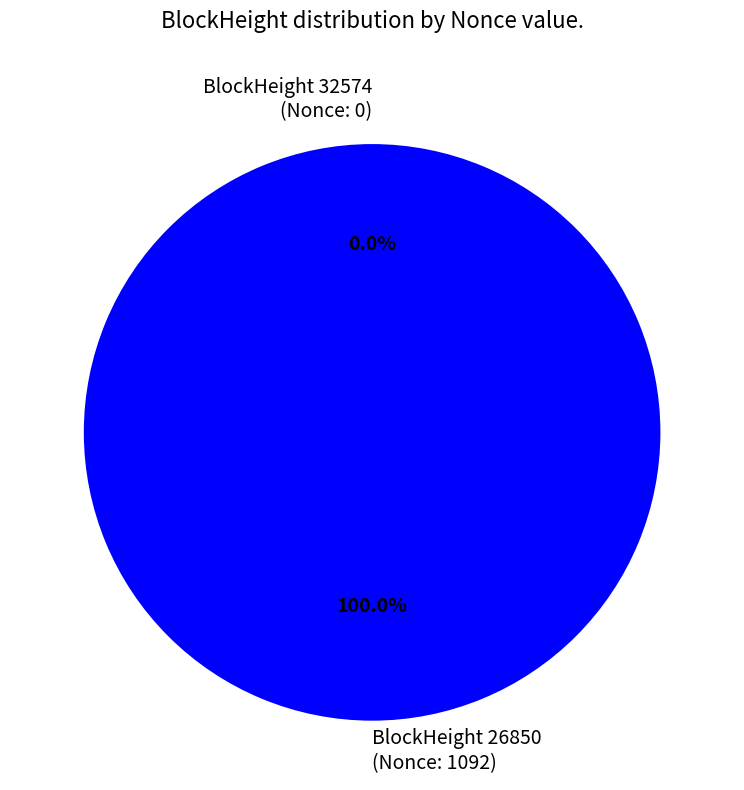

Combined, what portion of the pie is 26850 and 32574?

100.0%